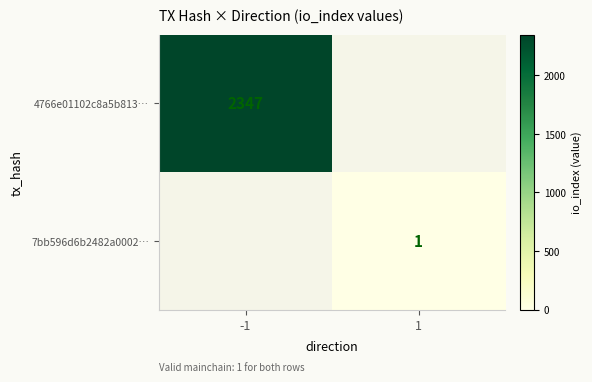

At which category is the sum across all series the highest?

-1